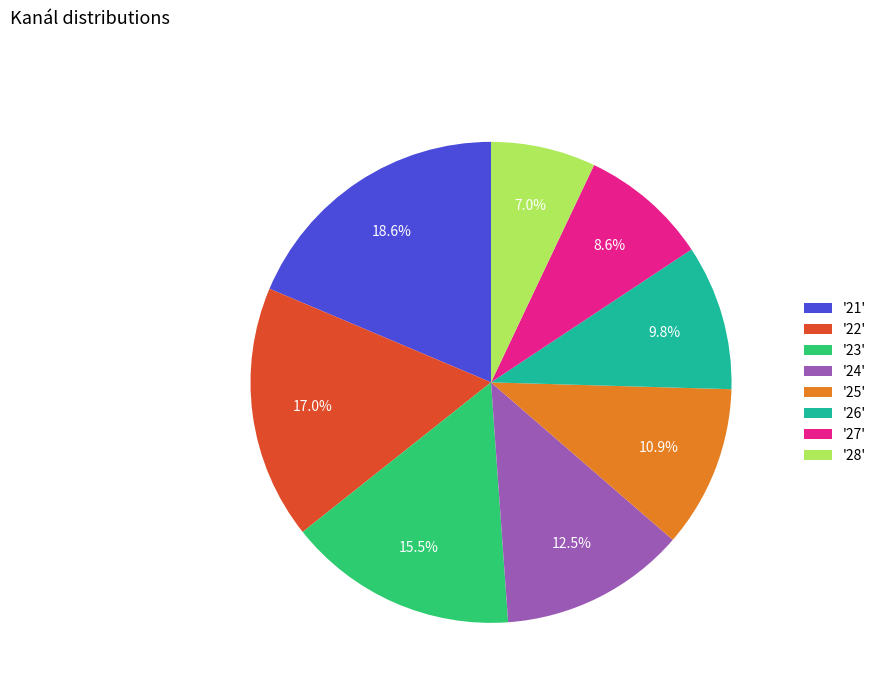

How many slices are in this pie chart?

8